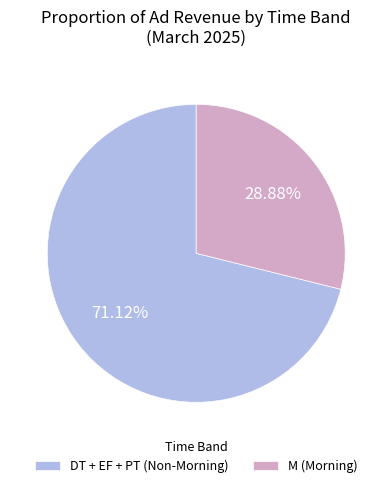

Between M (Morning) and DT + EF + PT (Non-Morning), which is larger?

DT + EF + PT (Non-Morning)